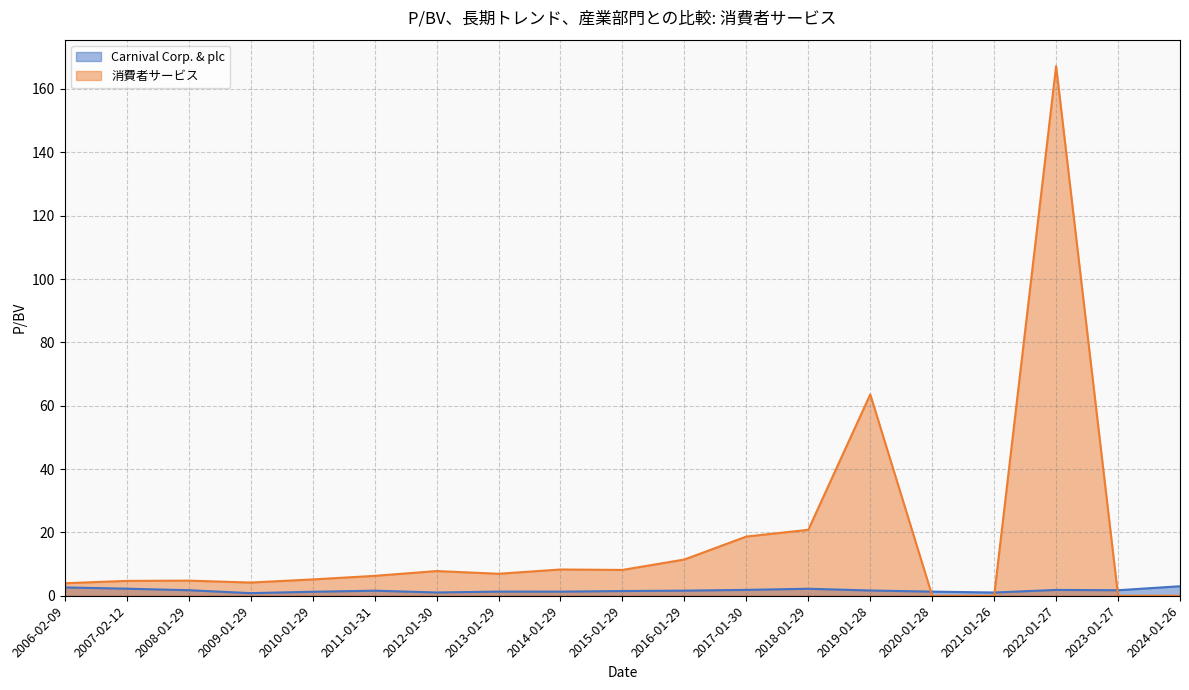

Rank the categories by Carnival Corp. & plc value from highest to lowest.

2024-01-26, 2006-02-09, 2007-02-12, 2018-01-29, 2017-01-30, 2022-01-27, 2008-01-29, 2023-01-27, 2019-01-28, 2016-01-29, 2011-01-31, 2015-01-29, 2013-01-29, 2014-01-29, 2020-01-28, 2010-01-29, 2012-01-30, 2021-01-26, 2009-01-29